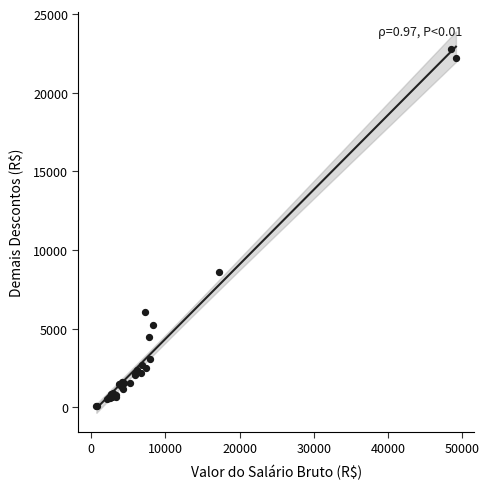

What Y value in the scatter plot is closest to 11425?

8619.3